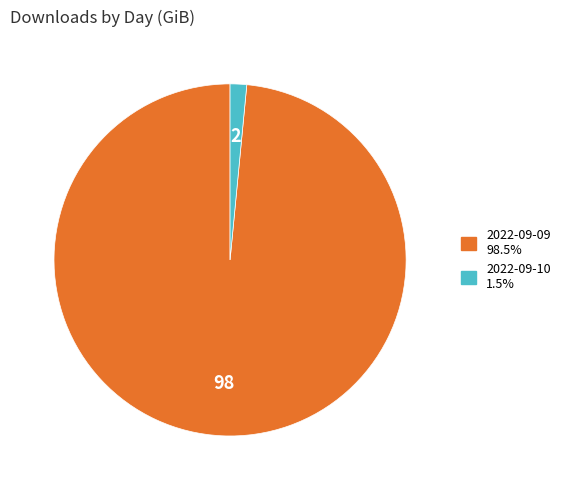

Which has a higher value, 2022-09-09 or 2022-09-10?

2022-09-09